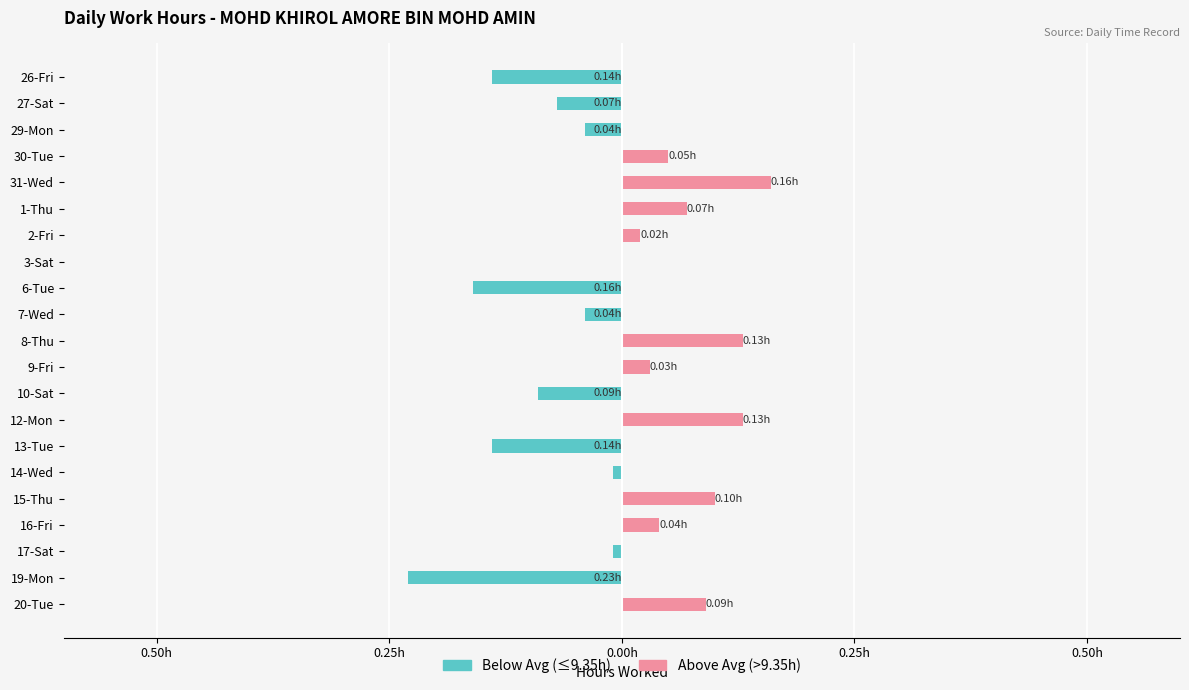

Is the value of Above Avg (>9.35h) at 9-Fri greater than the value of Below Avg (≤9.35h) at 20-Tue?

Yes